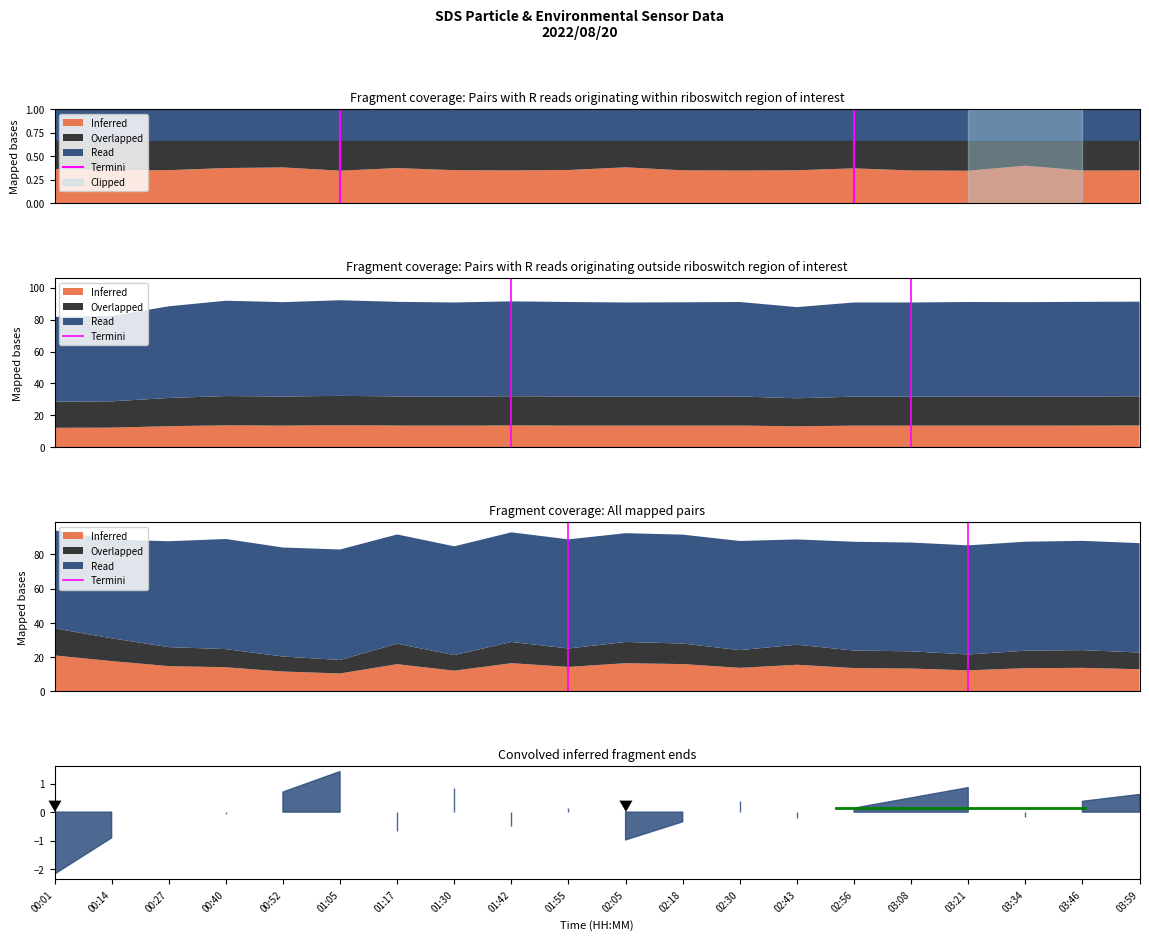

Does the chart display data point markers on the line(s)?

No